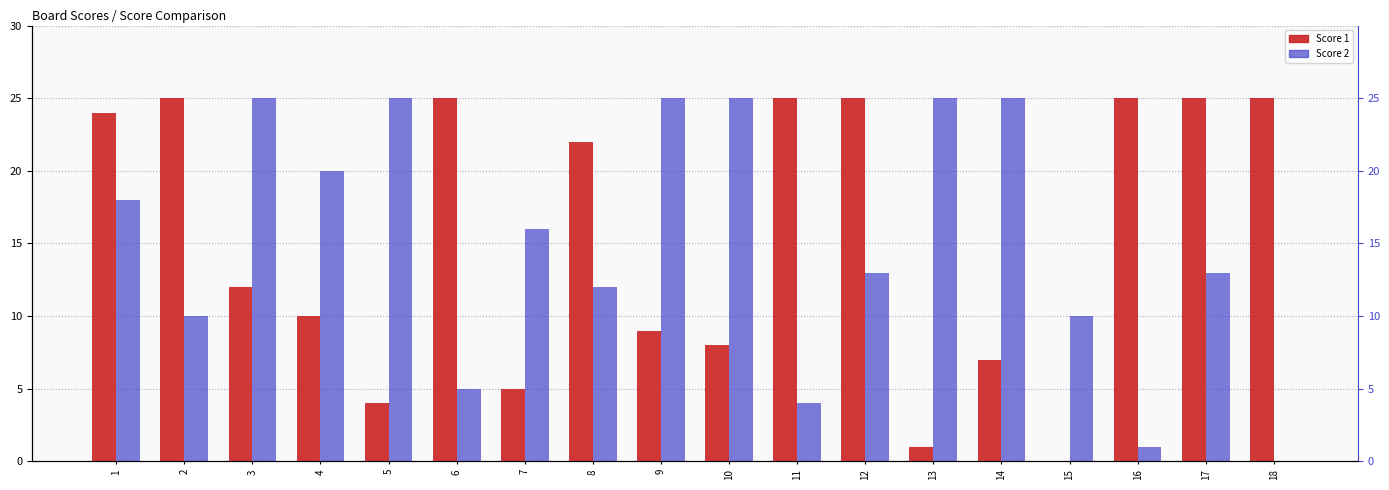

At which label does Score 2 reach its peak?

3